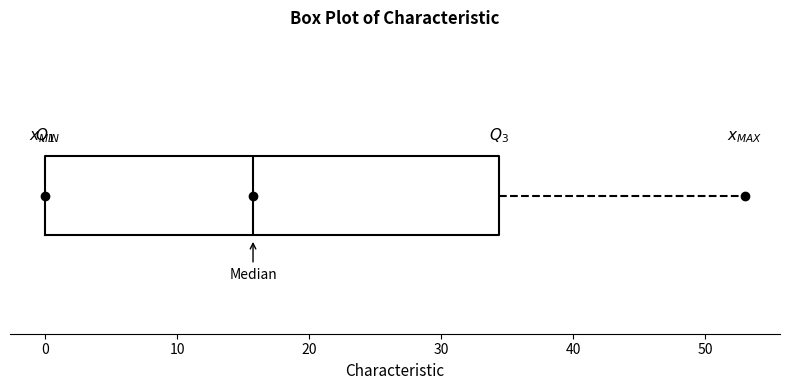

Transcribe this box plot: give where the median line is, the range the box spans, and where the two whiskers end, as read against the x-axis. The values are not printed on the chart, so give them approximately, as read against the axis.

median 16, box 0 to 34, whiskers 0 to 53